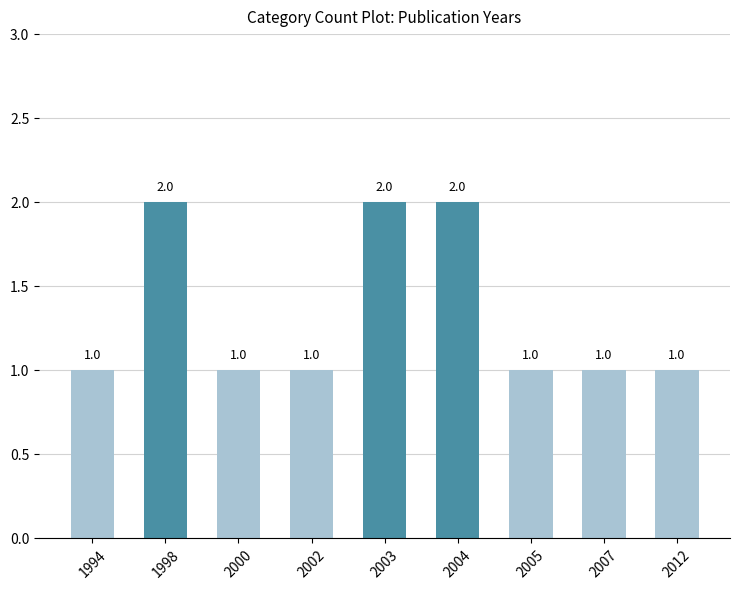

True or false: the data shows 1 at 2002.

True